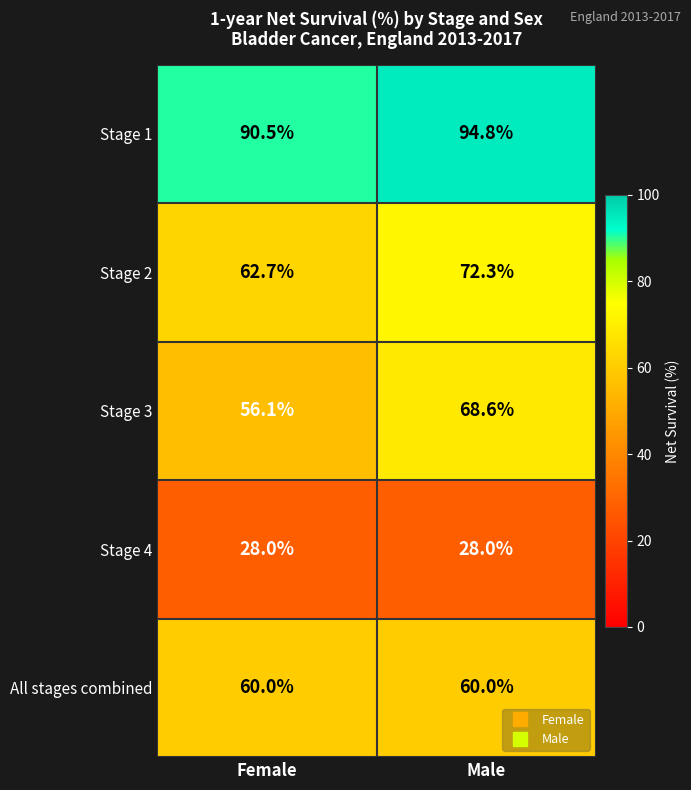

List the labels in order of Stage 1 value, smallest first.

Female, Male